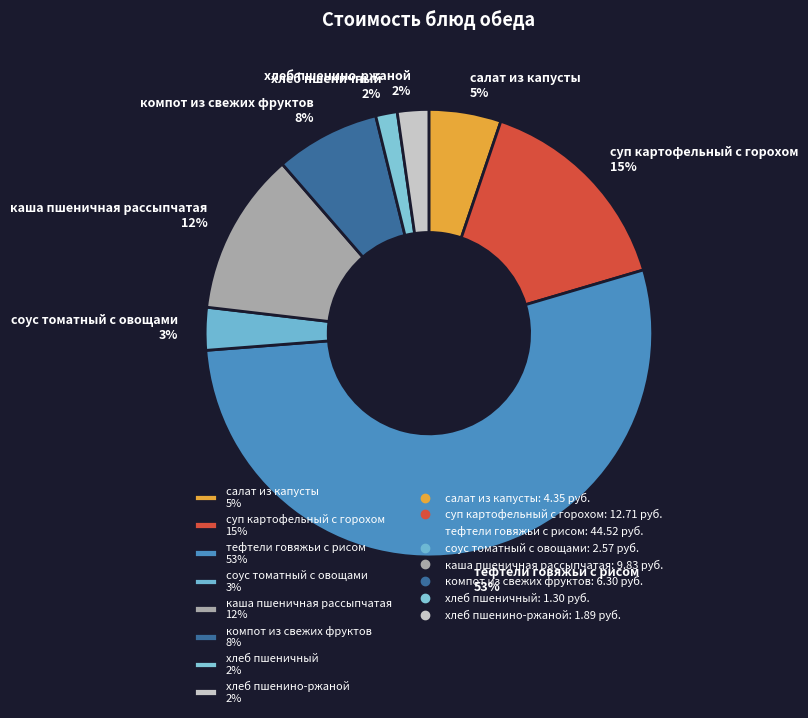

Does any single category account for the majority?

Yes